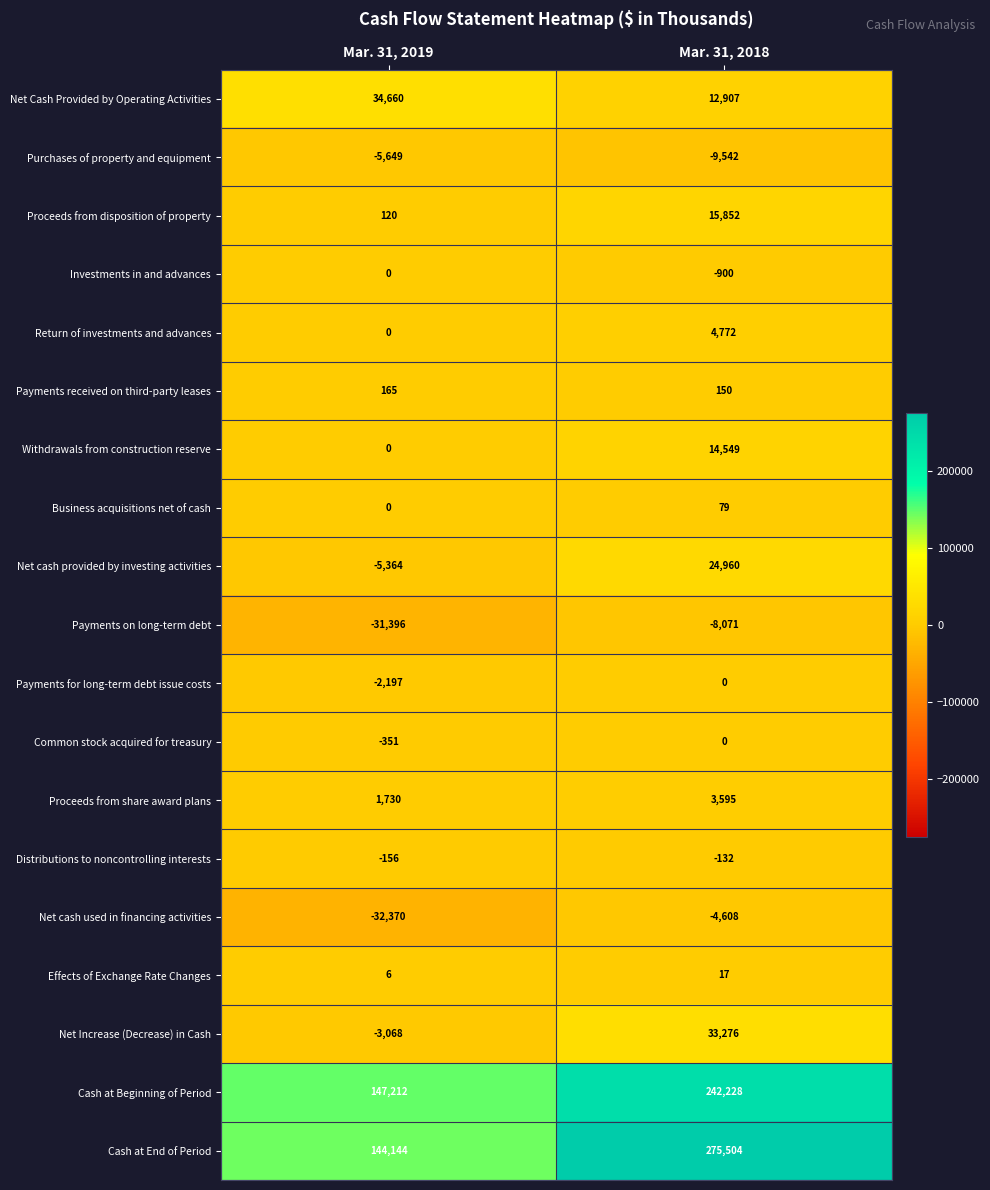

The value of Net Cash Provided by Operating Activities at Mar. 31, 2019 is 11213. True or false?

False